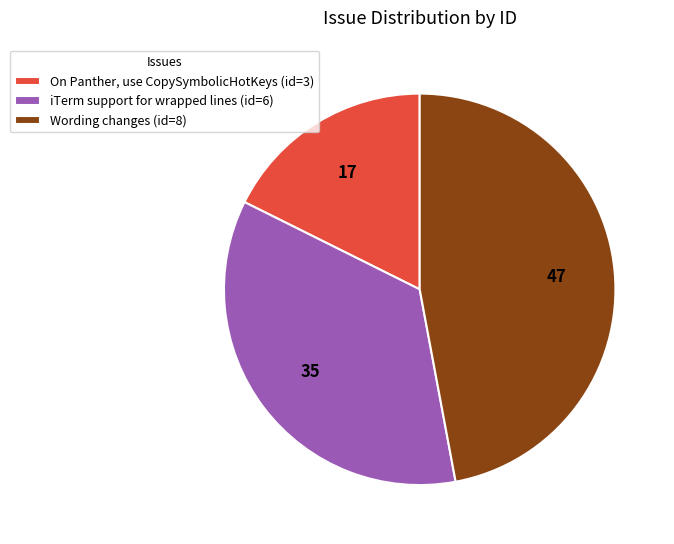

Rank the categories by value from lowest to highest.

On Panther, use CopySymbolicHotKeys, iTerm support for wrapped lines, Wording changes